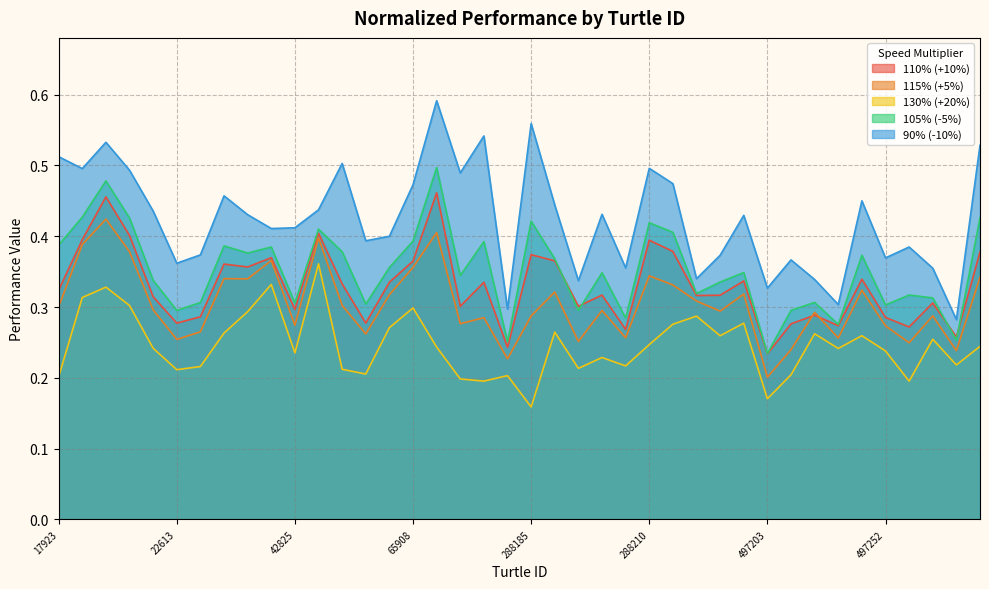

After their last crossing, which series has the higher values: 115% (+5%) or 110% (+10%)?

110% (+10%)